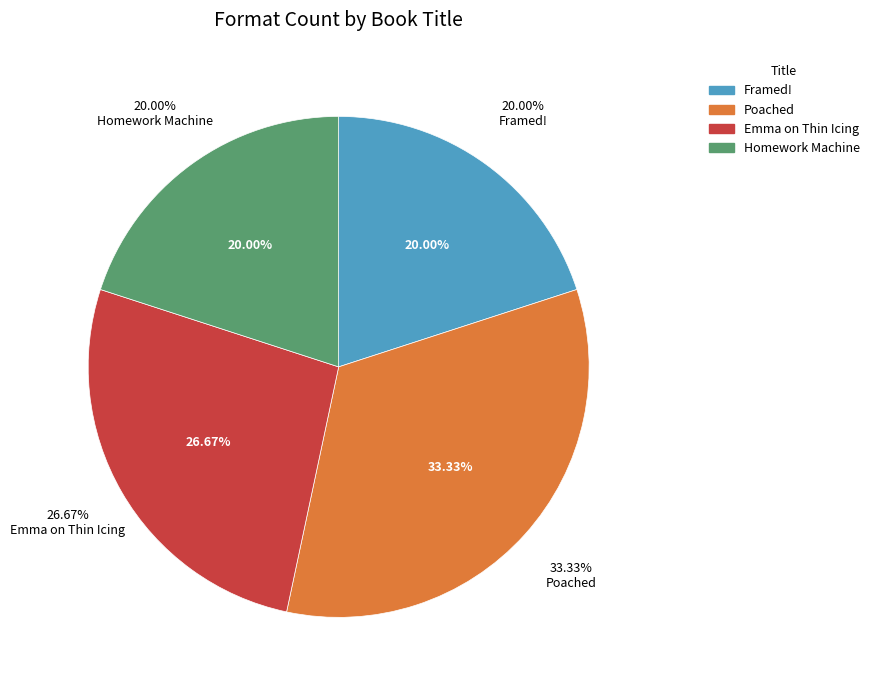

Which slice is the largest?

Poached